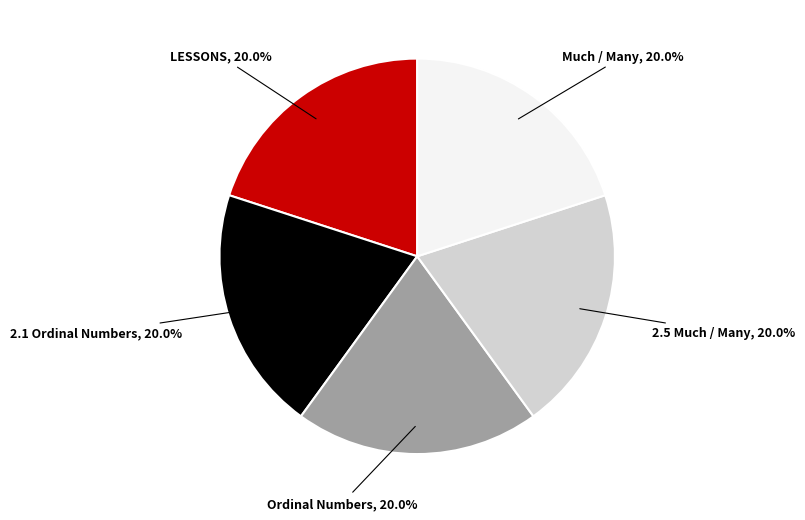

Is it true that Ordinal Numbers is 29% of the pie?

False